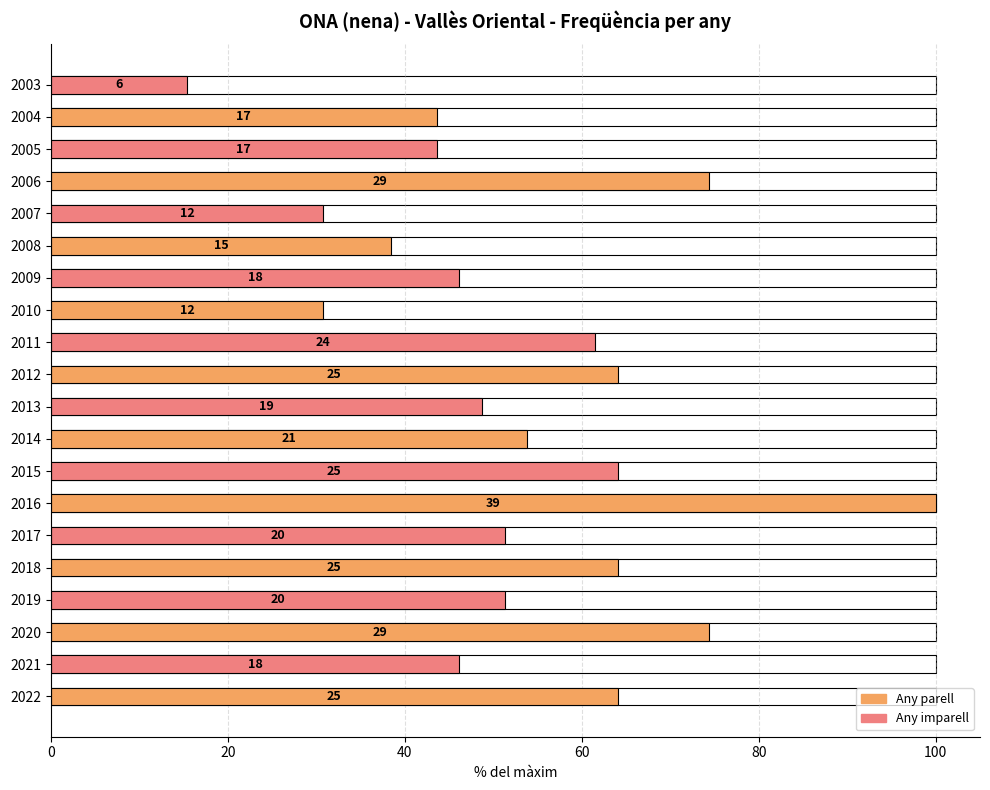

True or false: the data shows 61.8 at 2009.

False